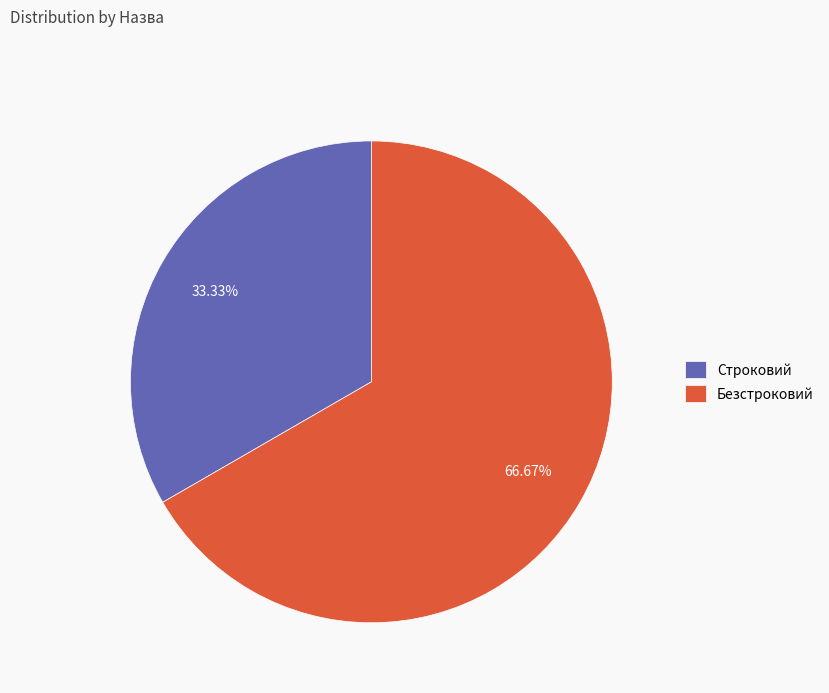

To the nearest percent, what is the combined percentage of Строковий and Безстроковий?

100%